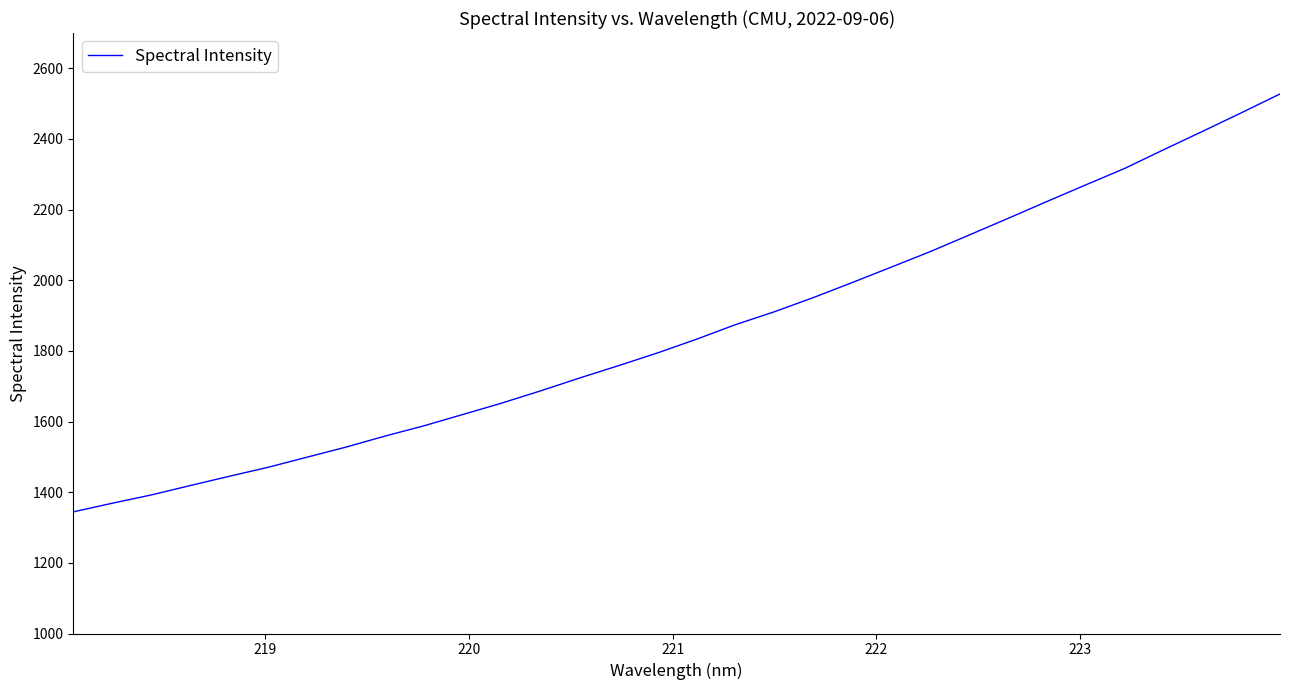

What is the minimum value shown in the chart?

1344.3